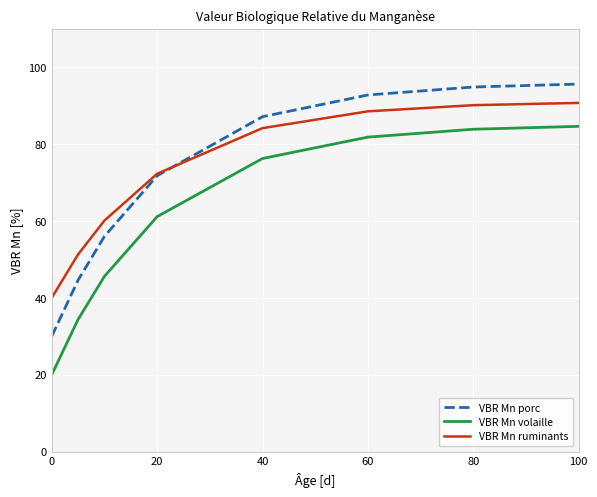

Rank the series by their maximum value, from lowest to highest.

VBR Mn volaille, VBR Mn ruminants, VBR Mn porc